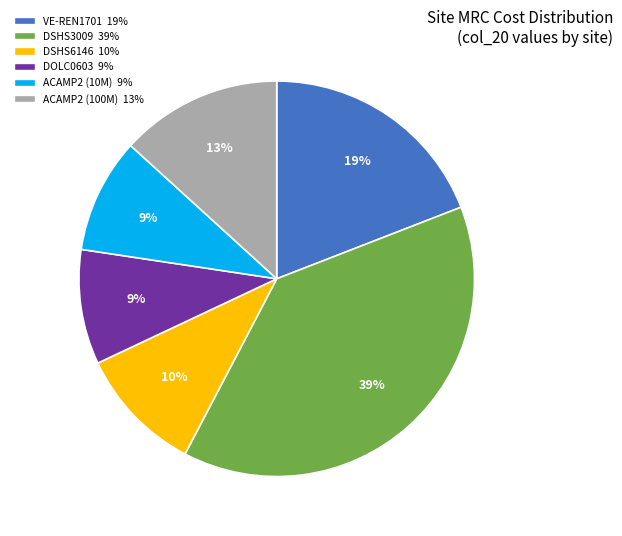

How many slices are in this pie chart?

6